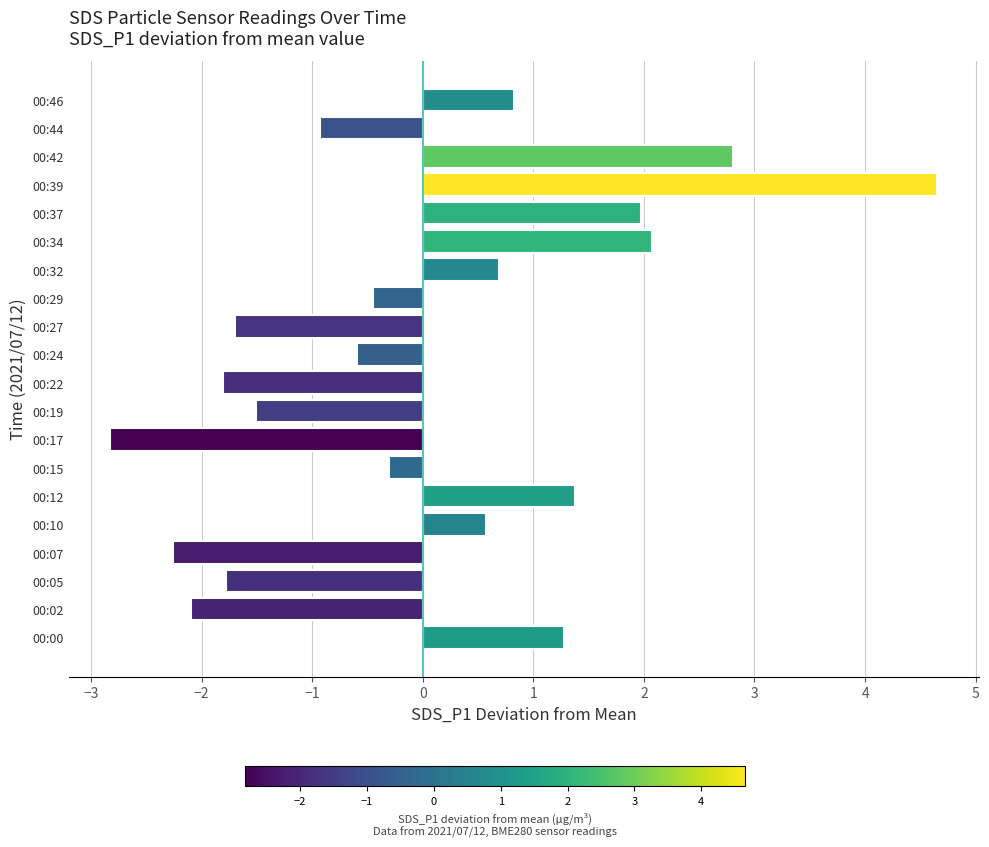

What is the maximum value shown in the chart?

4.7